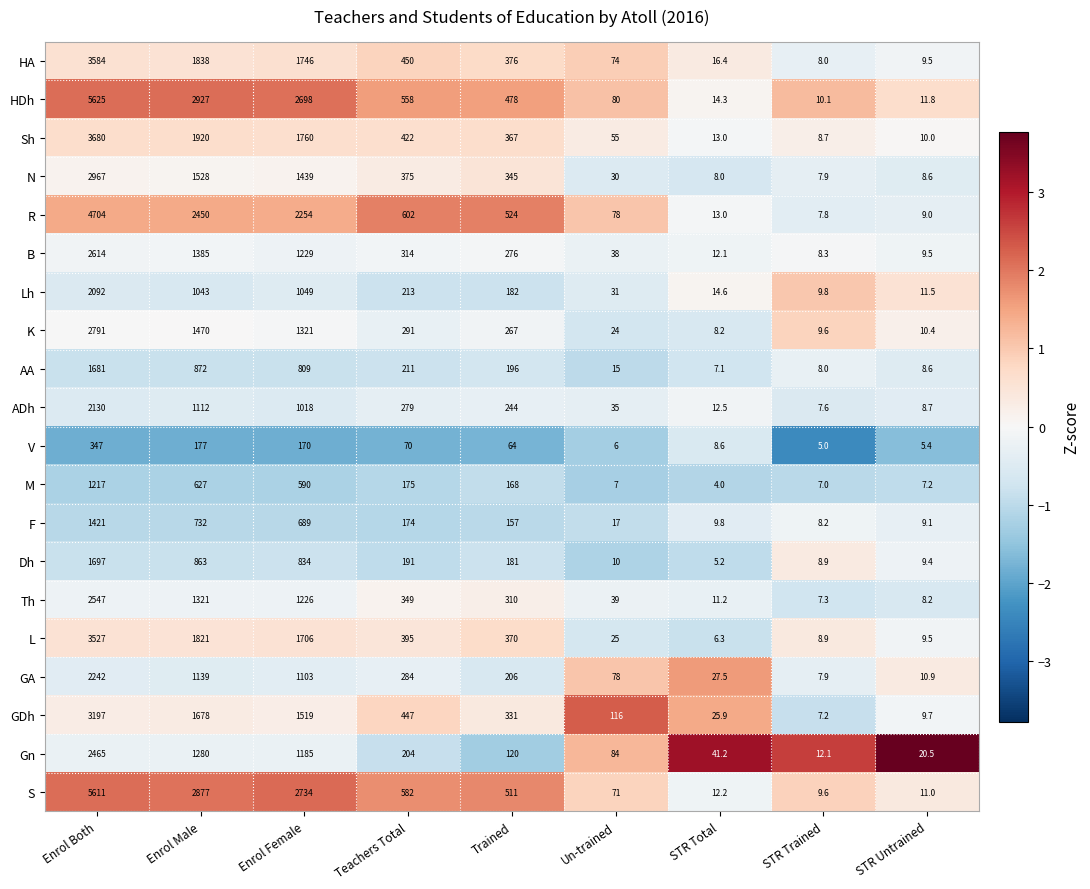

What value does the F series have at Enrol Both?

1421.0